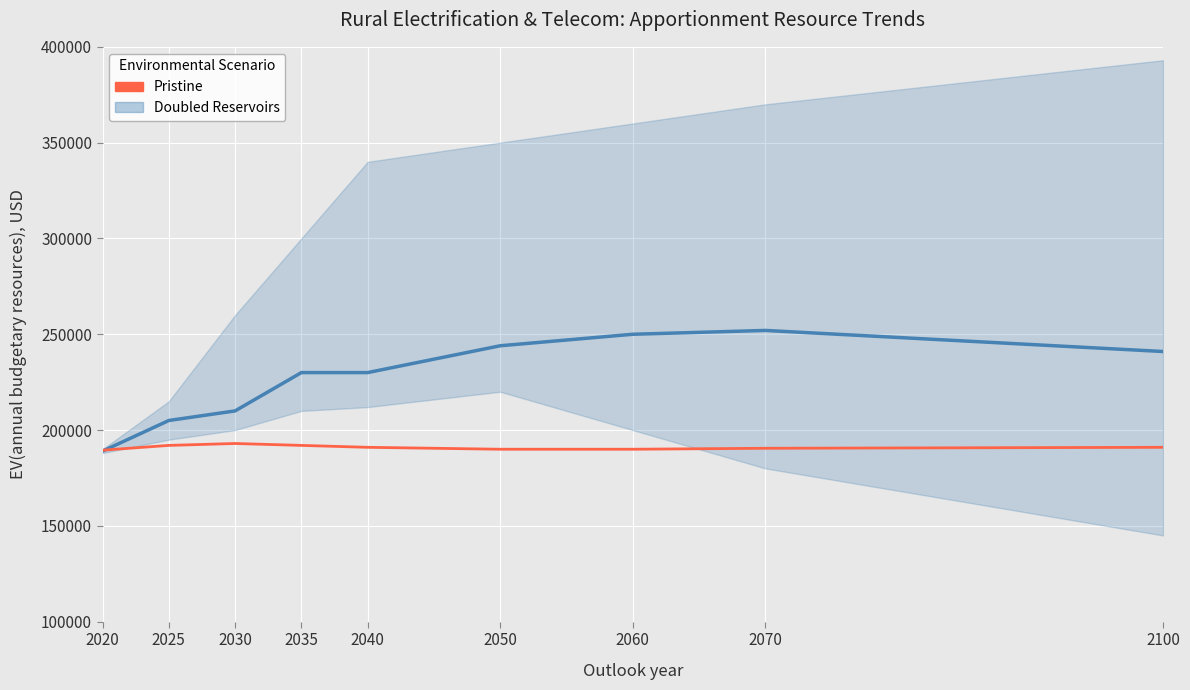

How many data points does each series have?

9